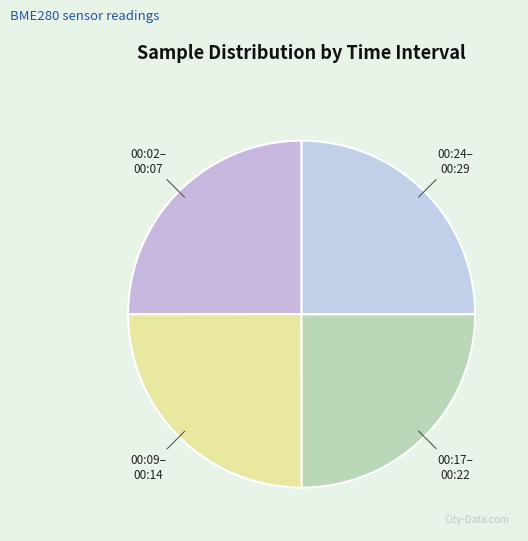

How many segments does this pie chart have?

4